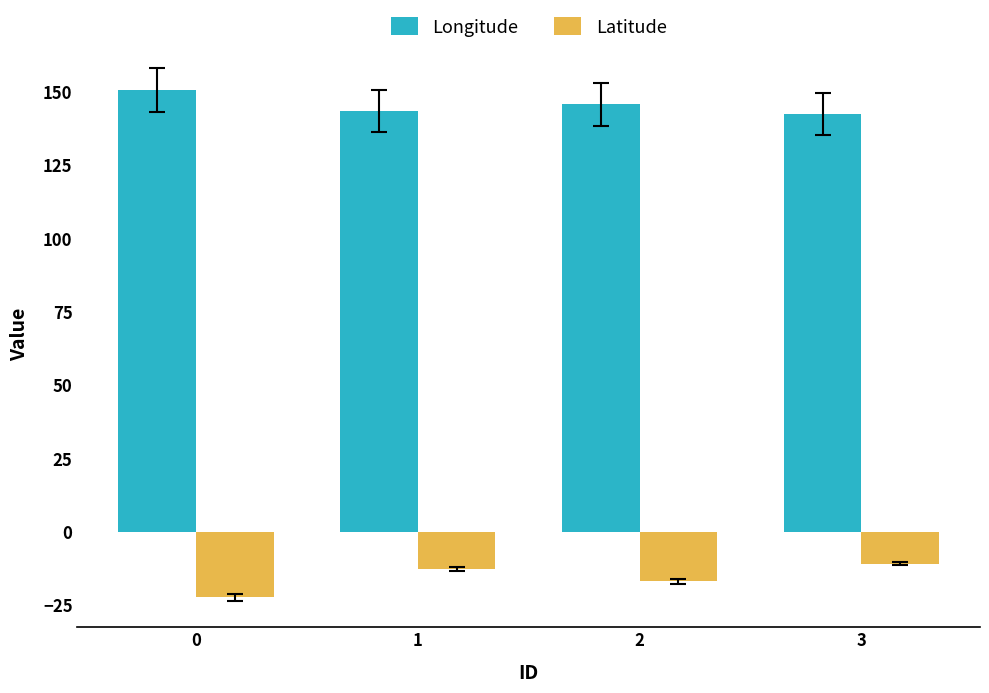

What is the value of the Latitude bar at the 2nd from the left?

-12.8